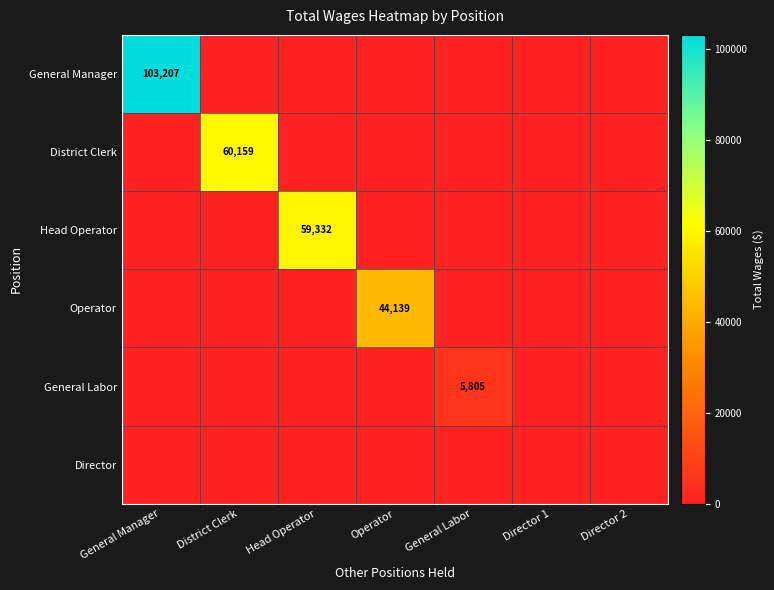

The Head Operator series shows 59332 at Head Operator. True or false?

True